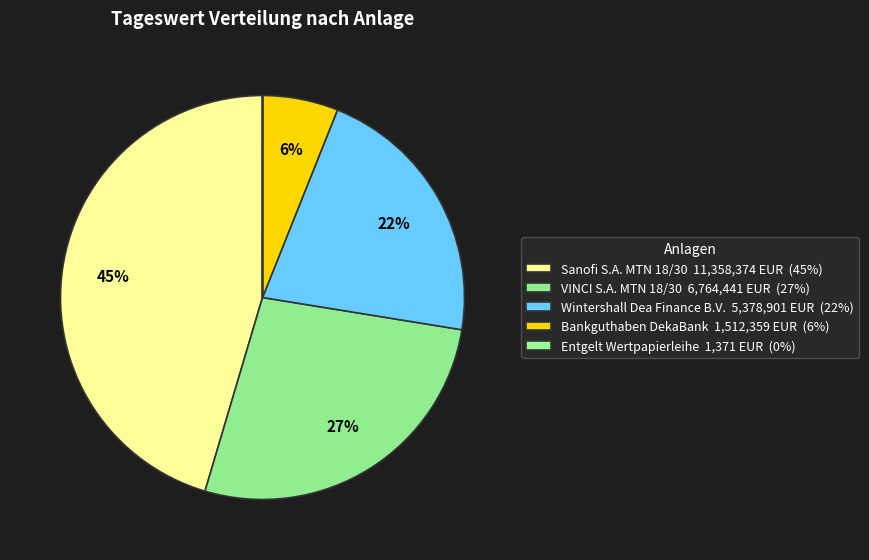

True or false: Wintershall Dea Finance B.V. accounts for 22% of the total.

True